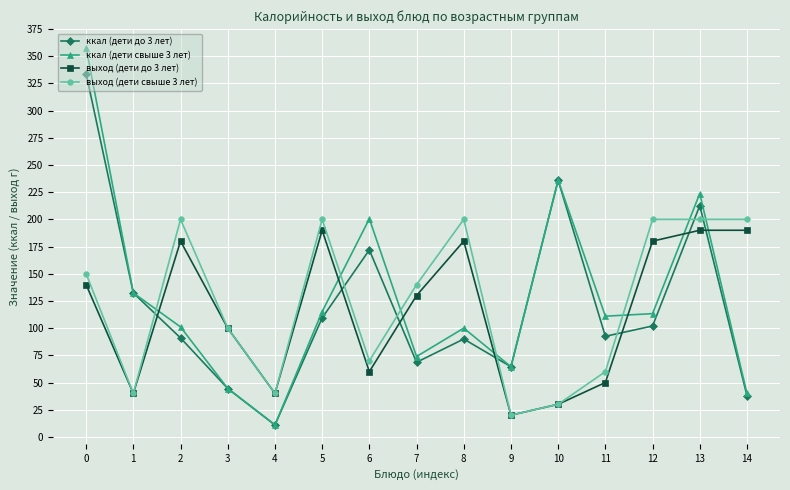

Is the value of ккал (дети свыше 3 лет) at 8 greater than the value of ккал (дети до 3 лет) at 13?

No